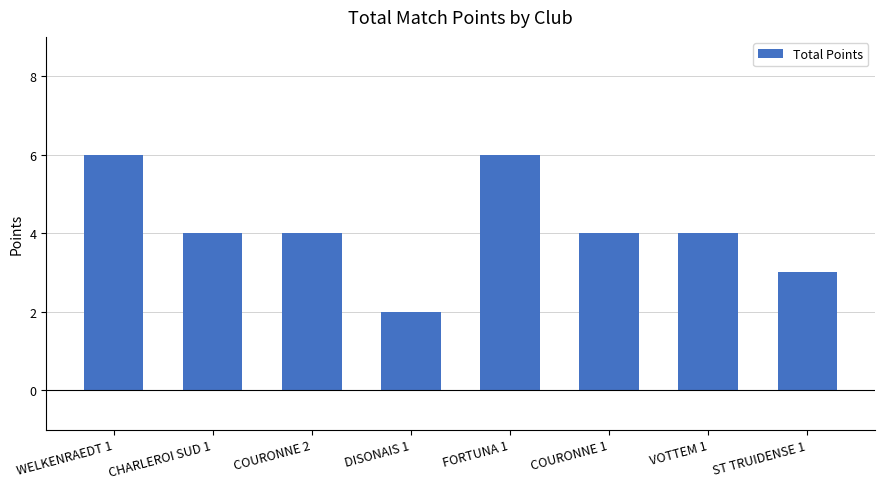

Which has a higher value, FORTUNA 1 or VOTTEM 1?

FORTUNA 1